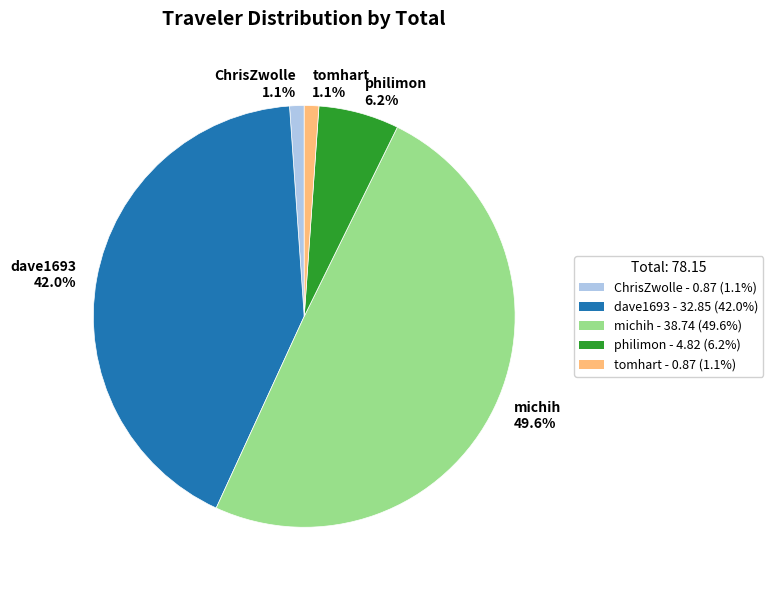

Count the number of slices in the pie.

5